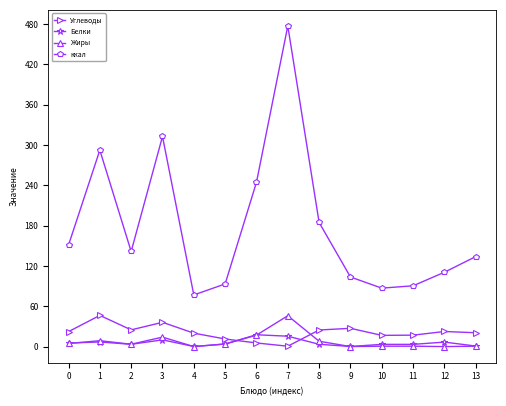

Does the chart have visible grid lines?

No